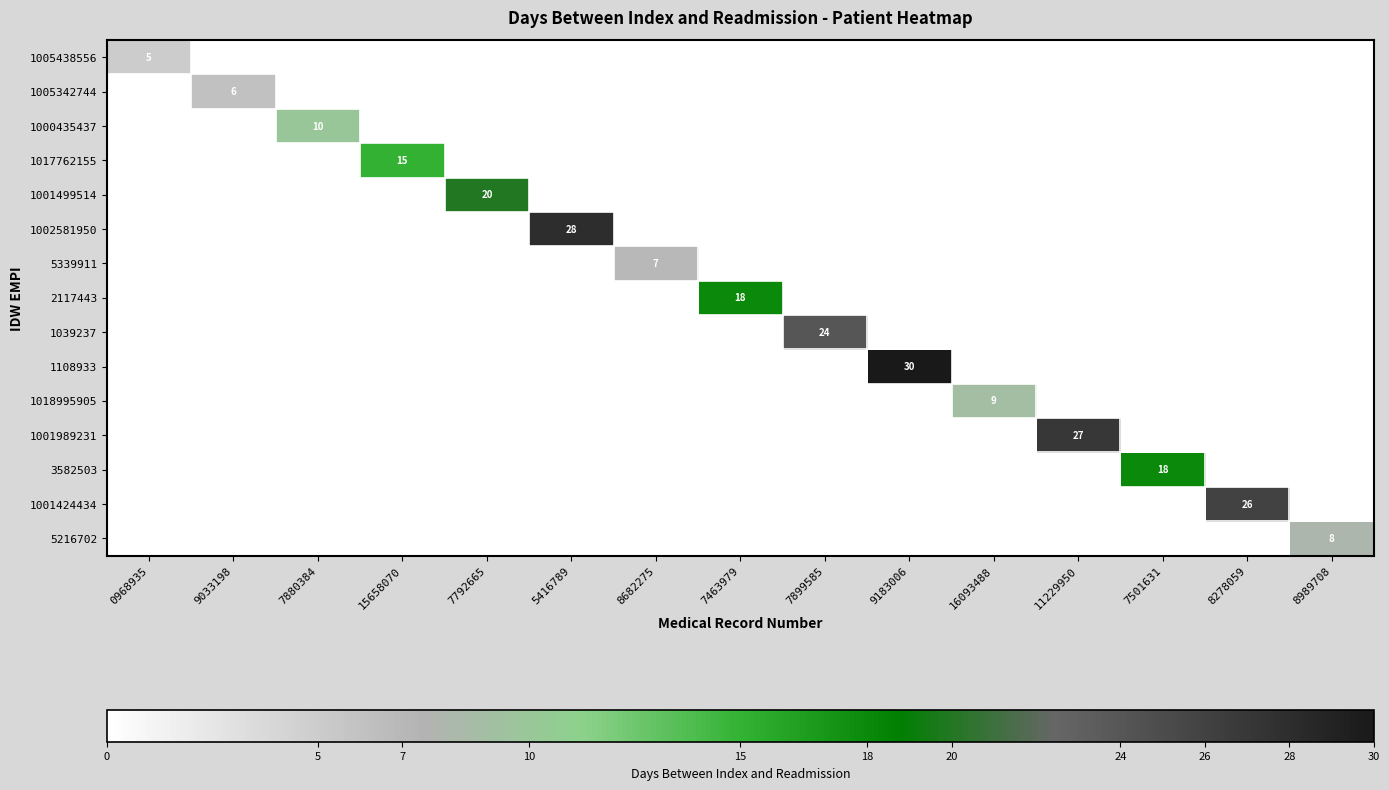

How many positive values does the 1002581950 series have?

1